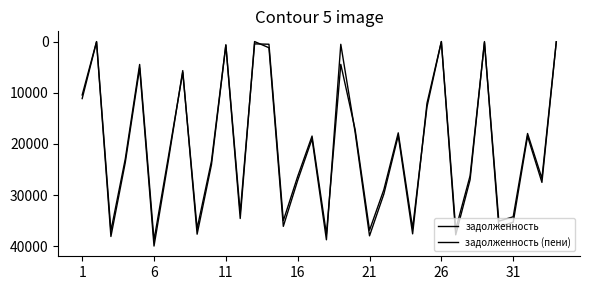

Which series has the widest spread of values?

задолженность (пени)